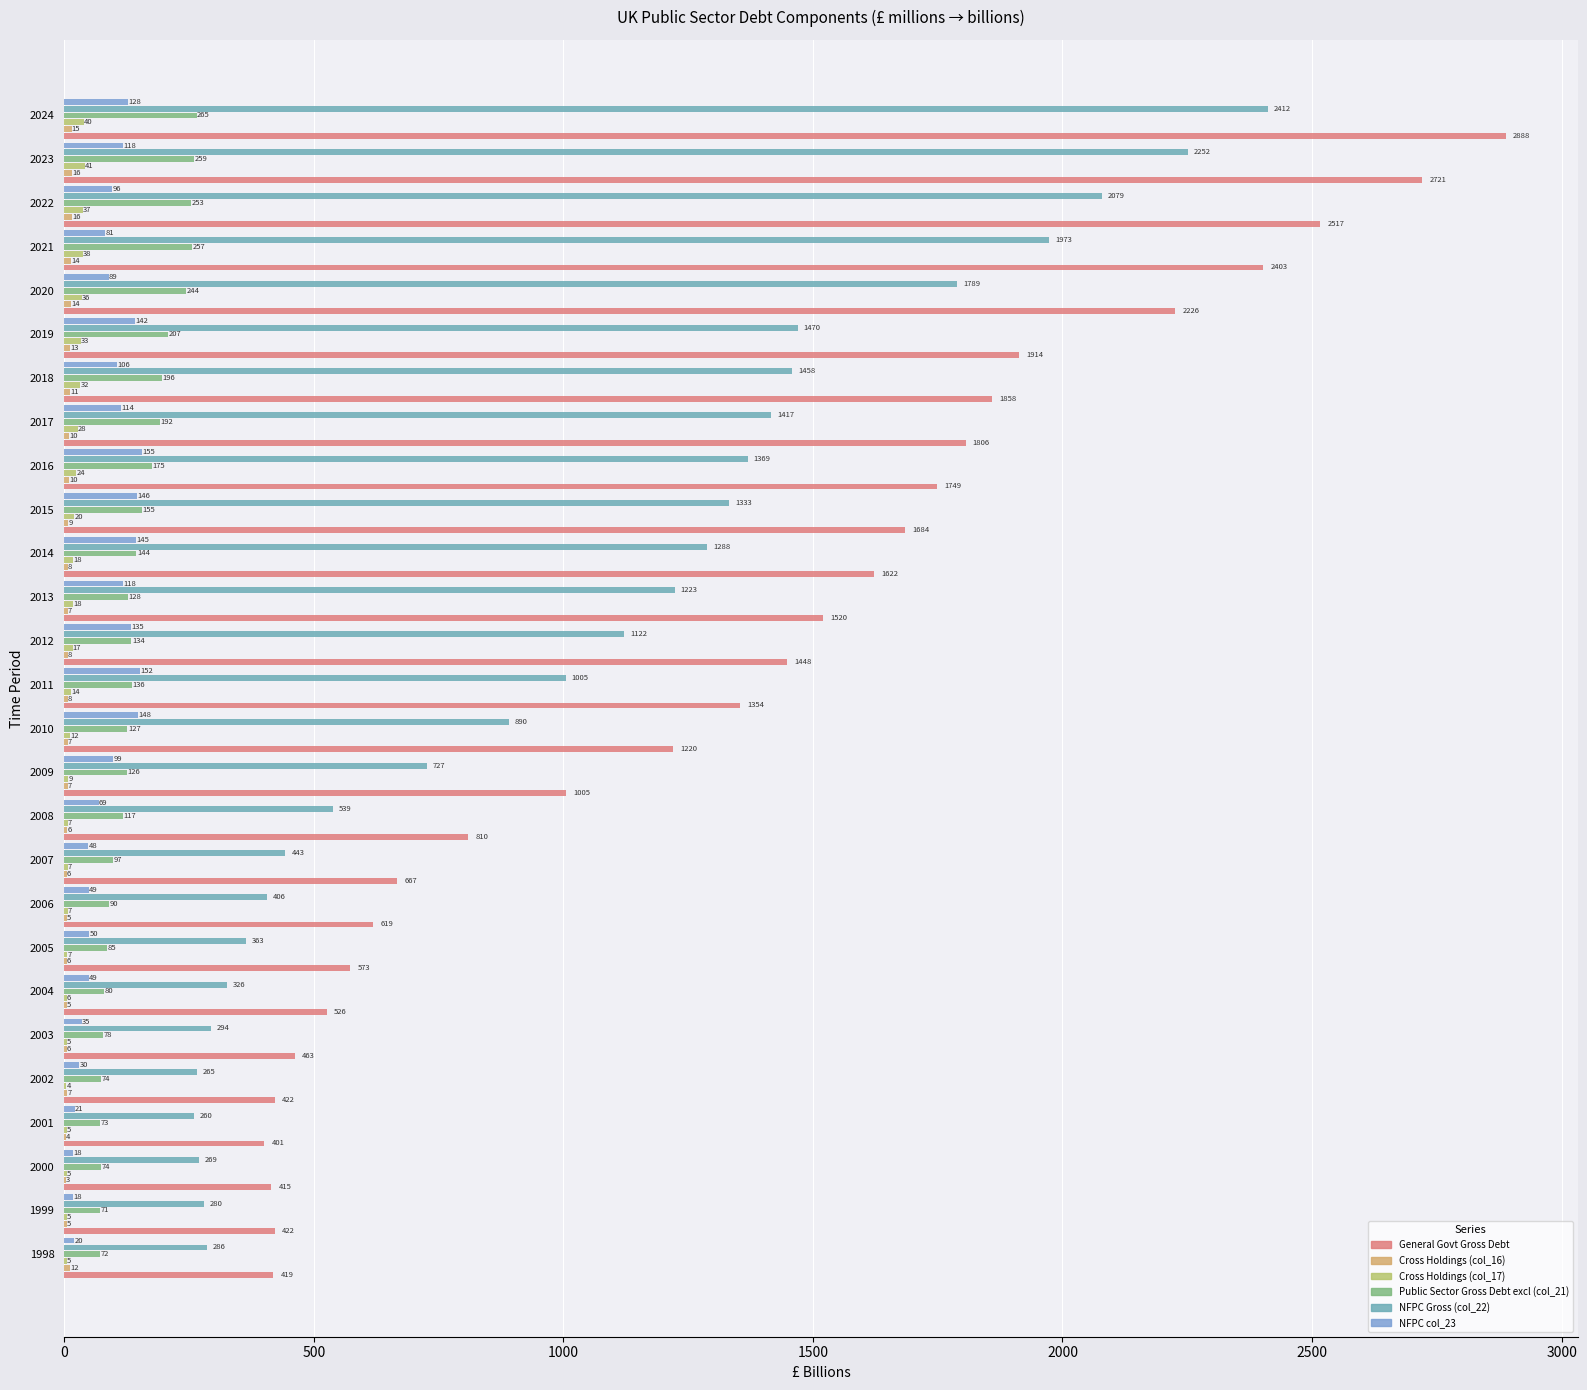

Which category has the highest value across all series?

2024